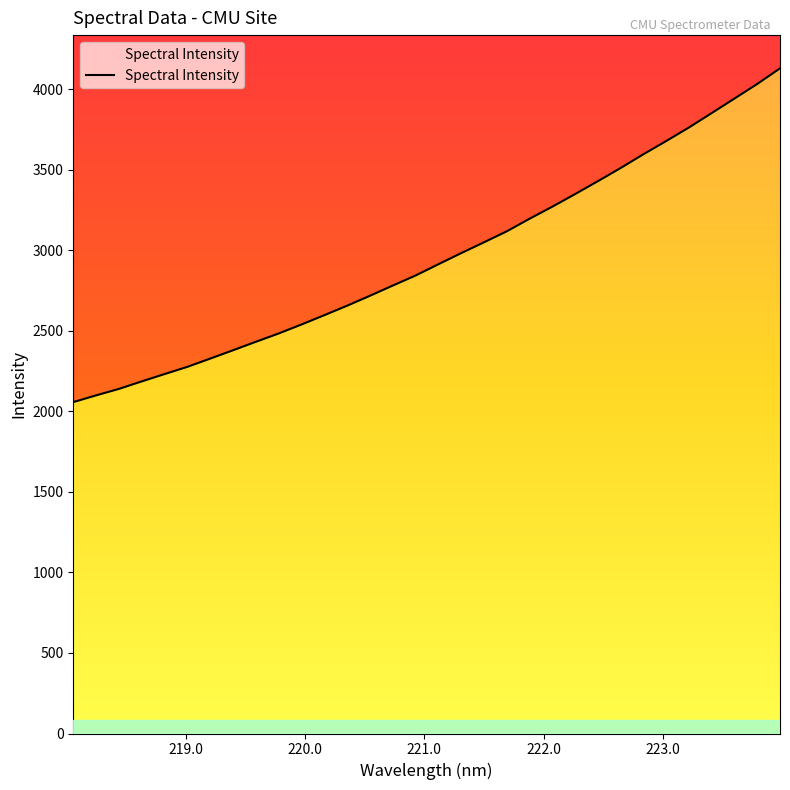

How many data points are above 2912?

16